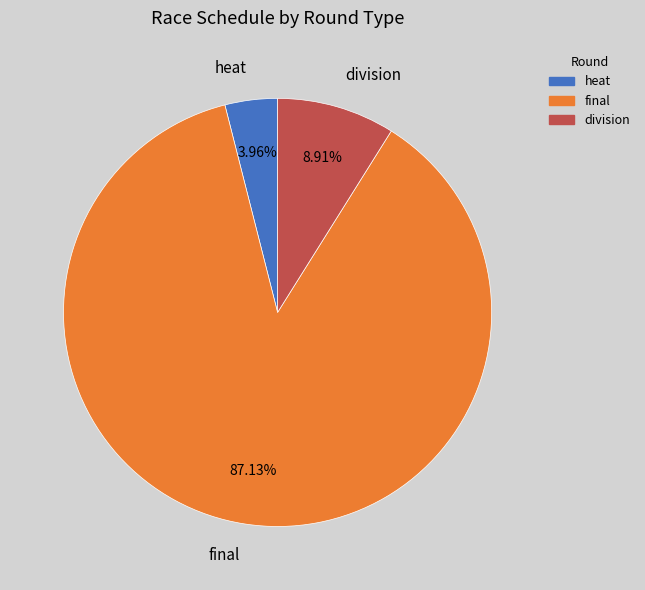

Which has a higher value, division or final?

final